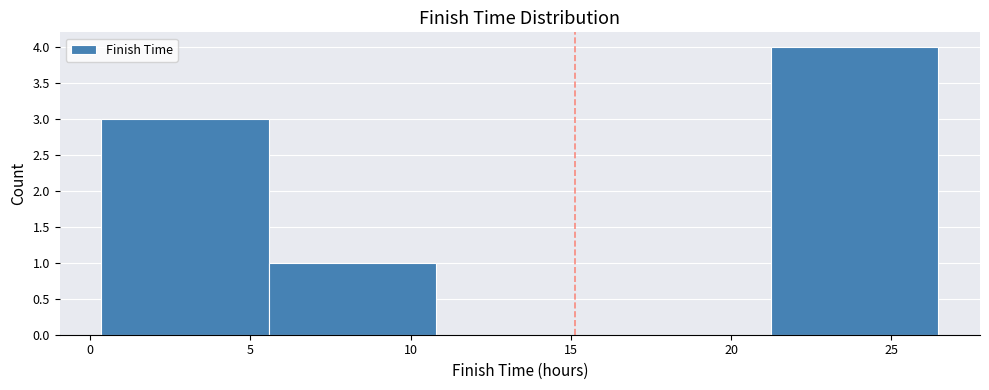

Over which range of the x-axis is the bar tallest?

21.0 to 26.5